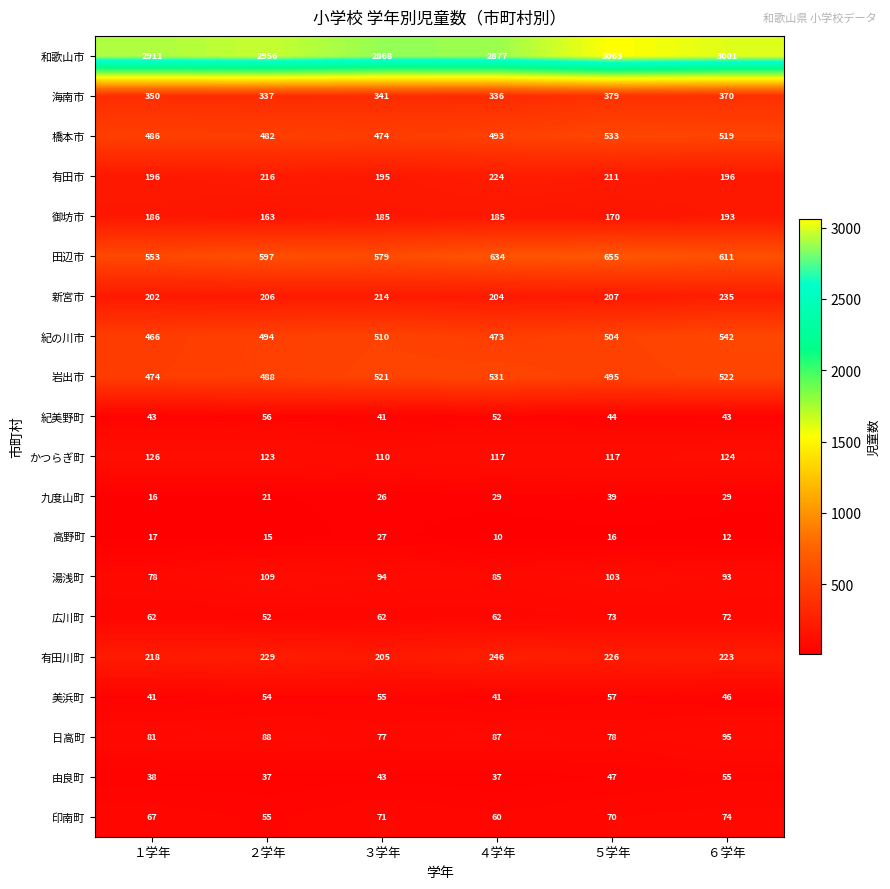

At which category does the chart reach its peak across all series?

５学年